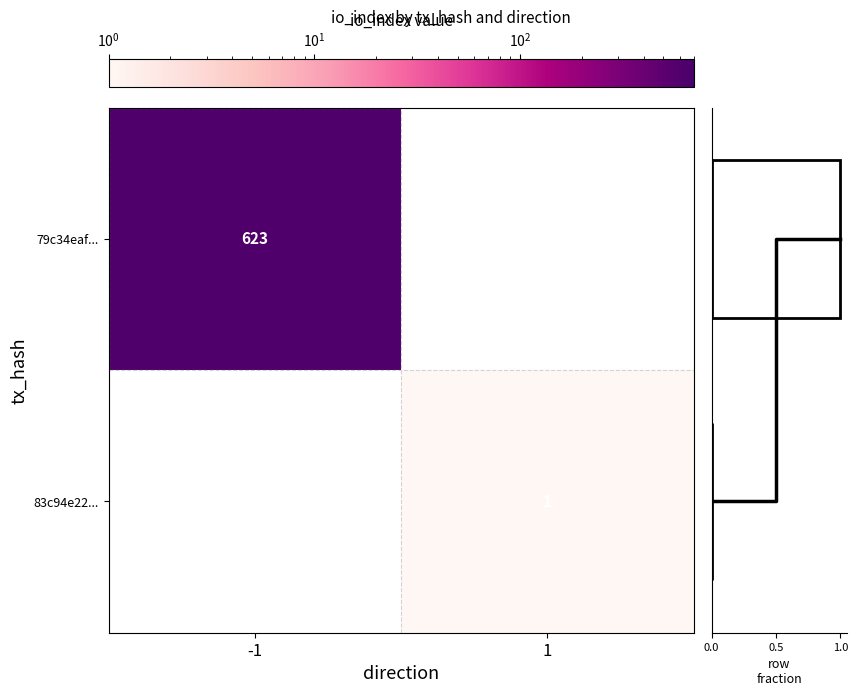

What is the maximum value for marginal?

1.0